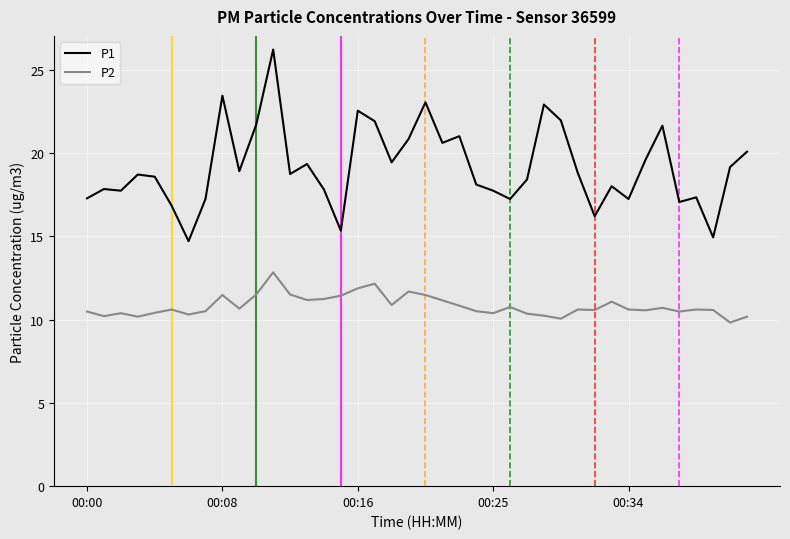

Which series has the largest total across all categories?

P1